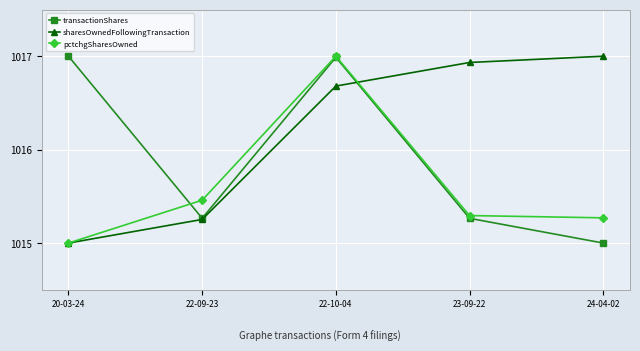

What is the sum of the sharesOwnedFollowingTransaction values at 22-09-23 and 23-09-22?

2032.2